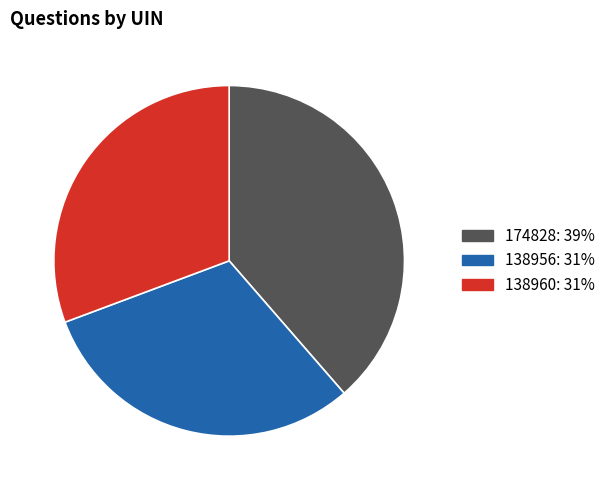

The 138956: 31% slice represents 31% of the pie. True or false?

True